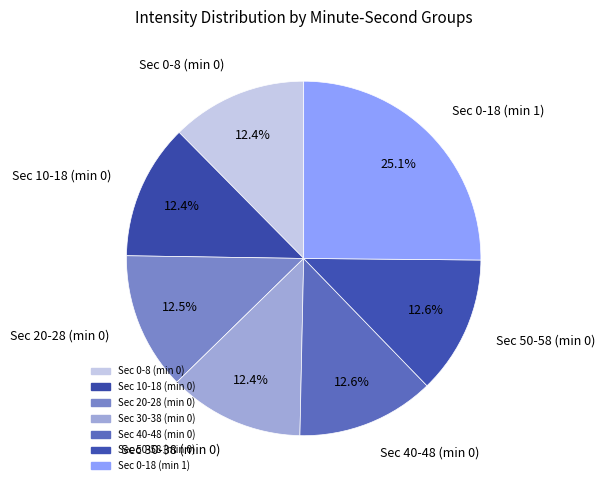

How much of the chart is everything except Sec 0-18 (min 1)?

74.9%